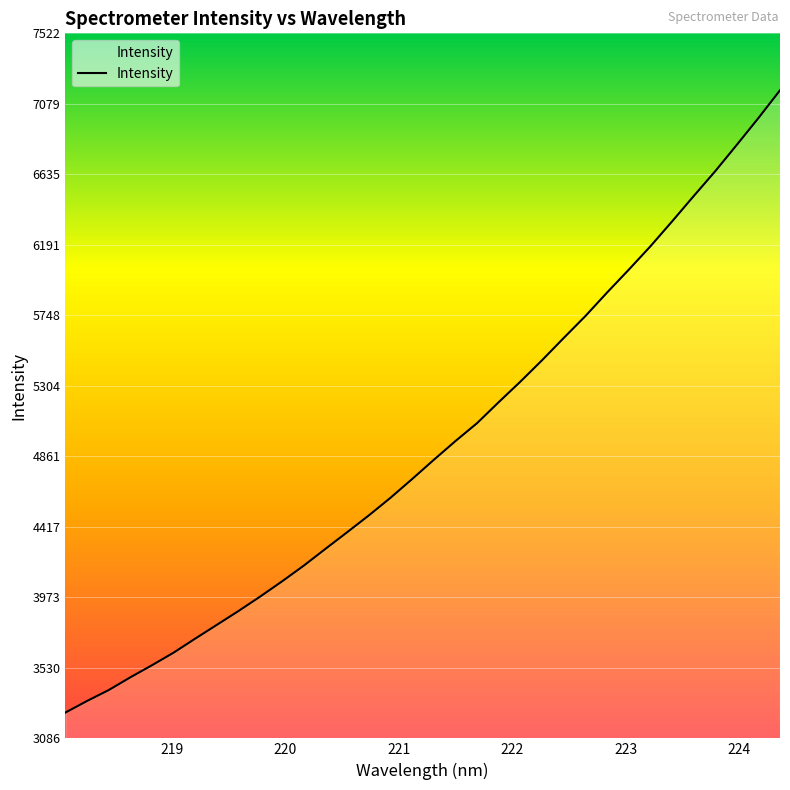

What is the difference between the maximum and minimum values?

3915.4